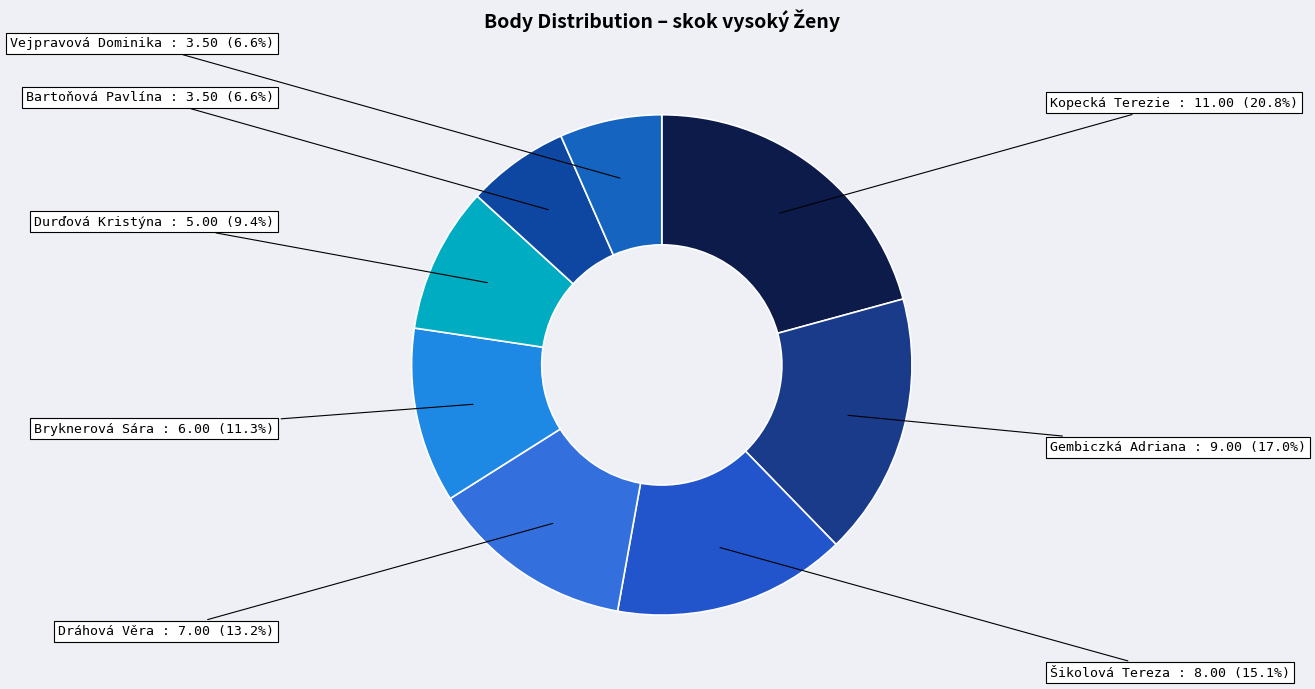

Does any single category account for the majority?

No